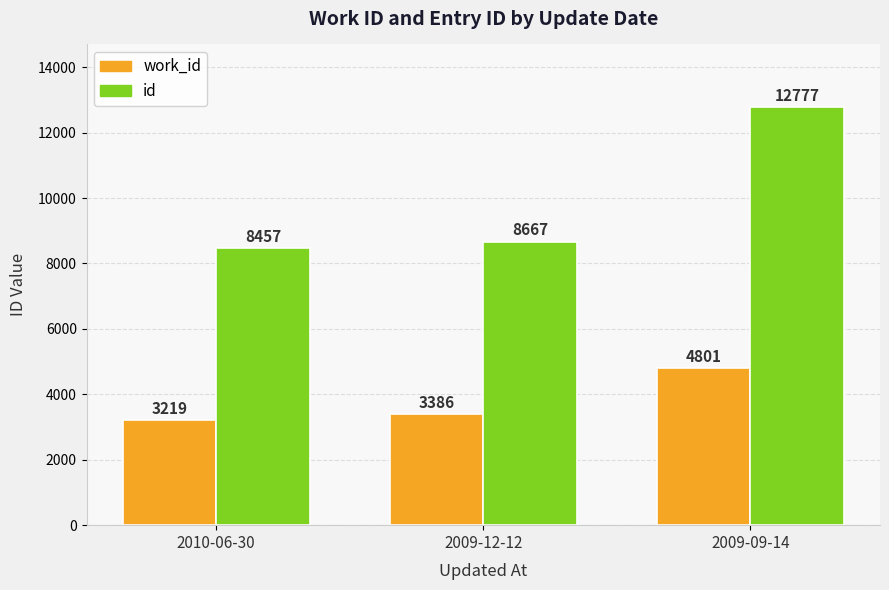

Are the bars horizontal?

No